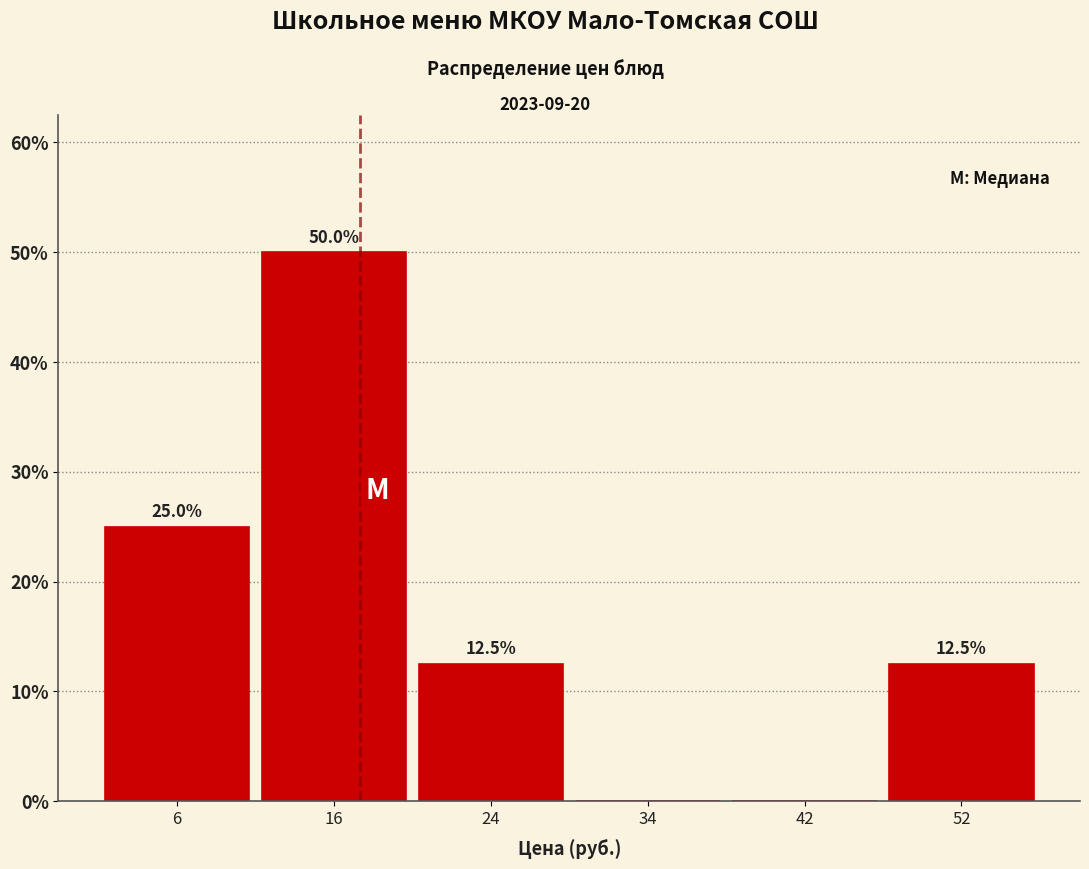

Which range on the x-axis has the tallest bar?

11 to 20